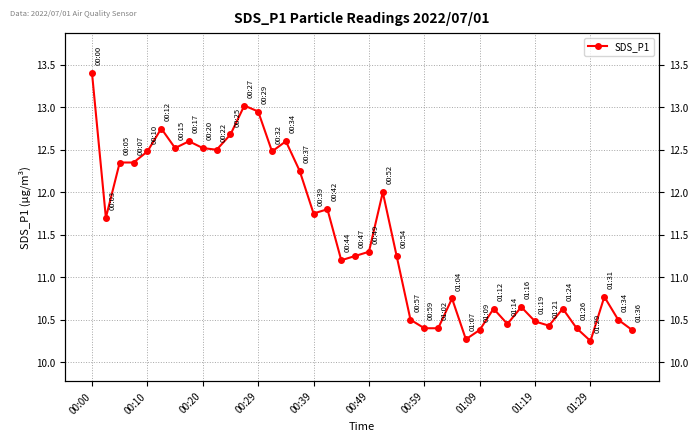

Does the chart display data point markers on the line(s)?

Yes